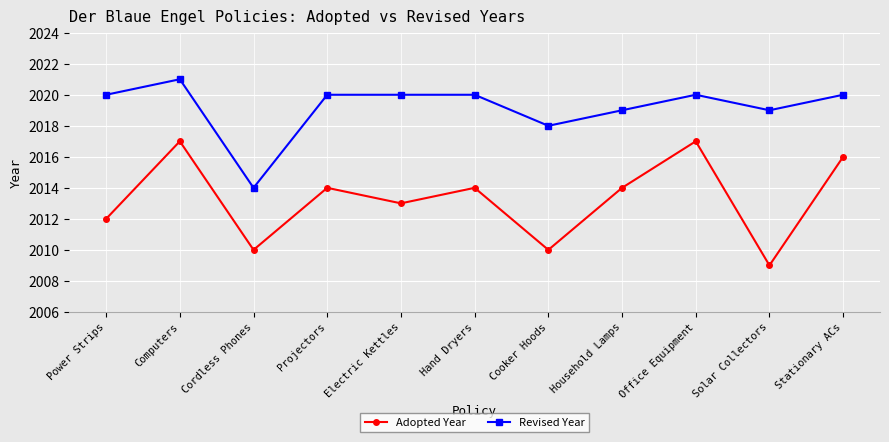

At which category is the sum across all series the highest?

Computers